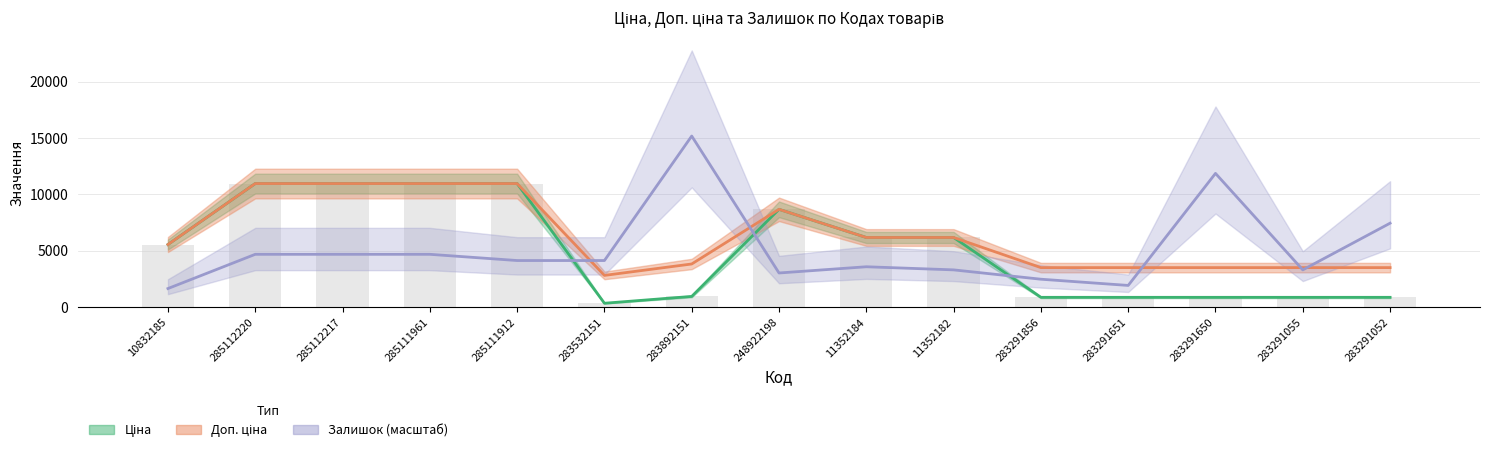

What is the difference between the second highest and second lowest values in the Ціна series?

10086.4